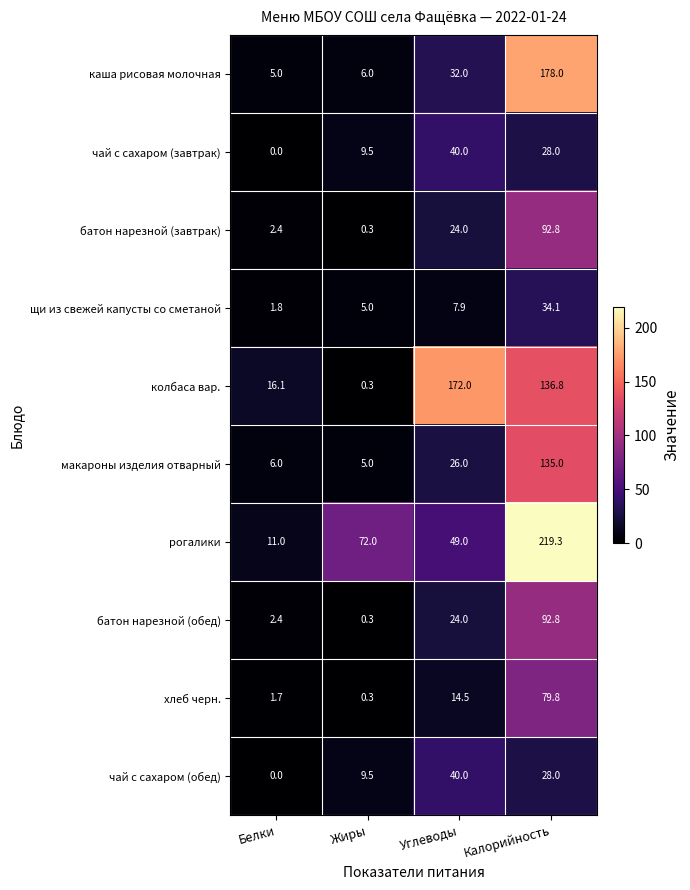

Is it true that колбаса вар. equals 275.6 at Углеводы?

False